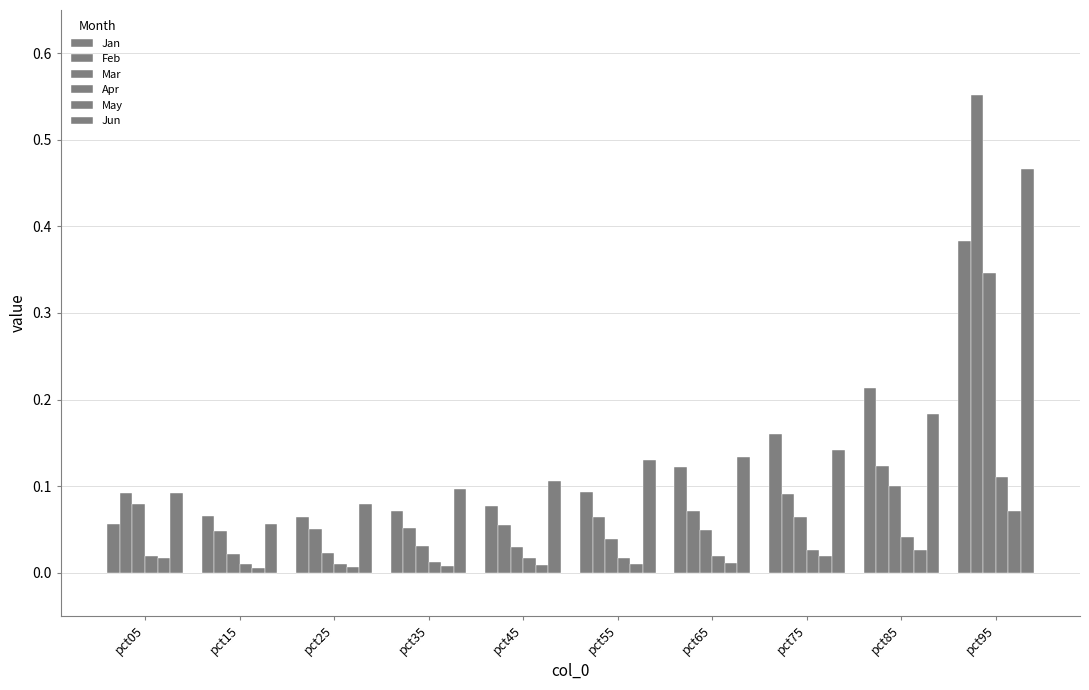

What is the average value of the Mar series?

0.1